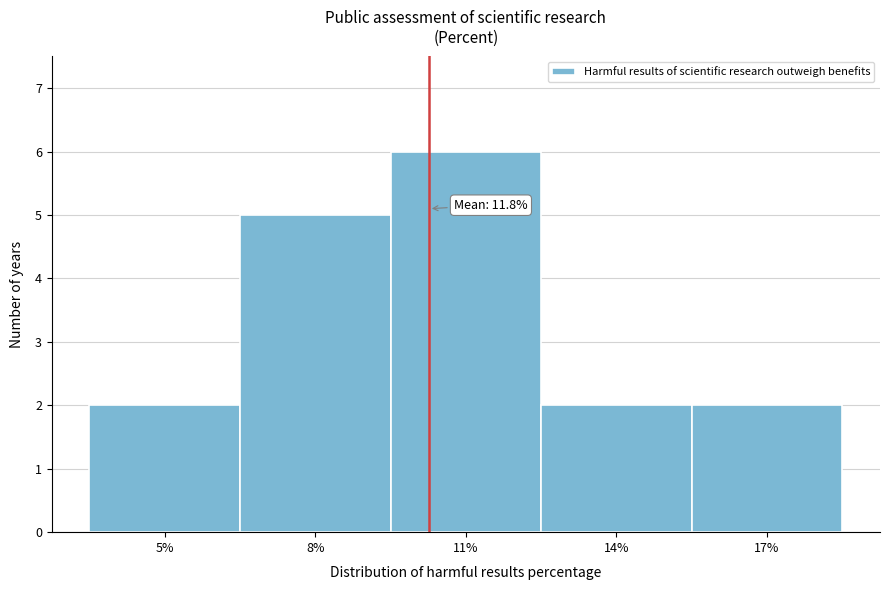

Reading left to right, what are all the values shown in this chart?

5%=2	8%=5	11%=6	14%=2	17%=2